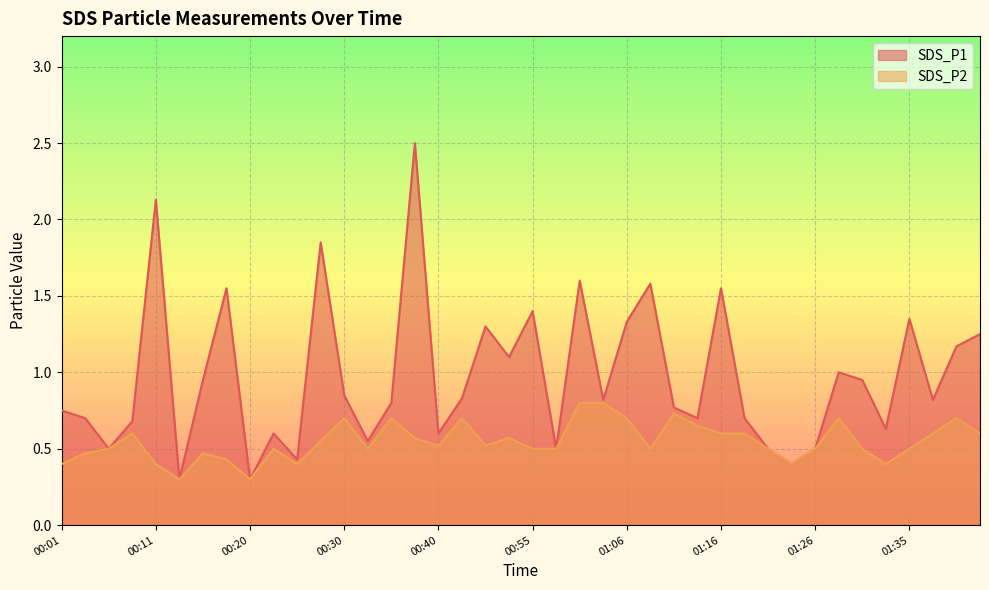

Which series has the largest total across all categories?

SDS_P1